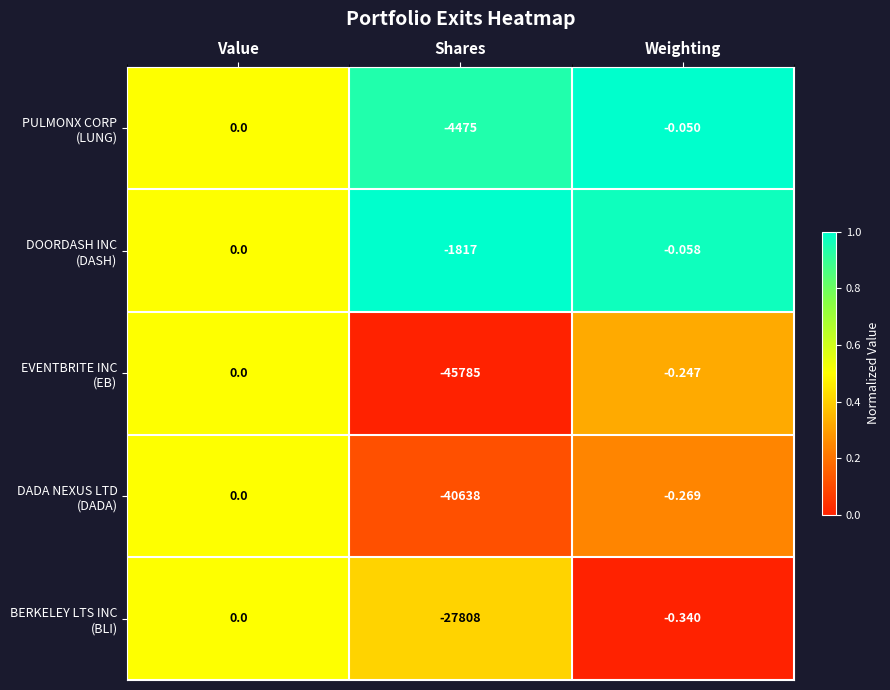

At which category does the chart reach its peak across all series?

Value